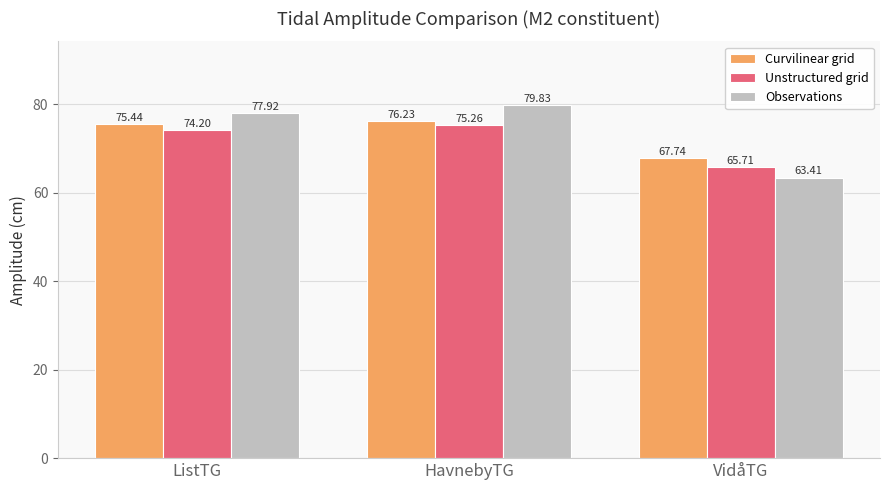

What is the label of the 2nd bar from the left?

HavnebyTG